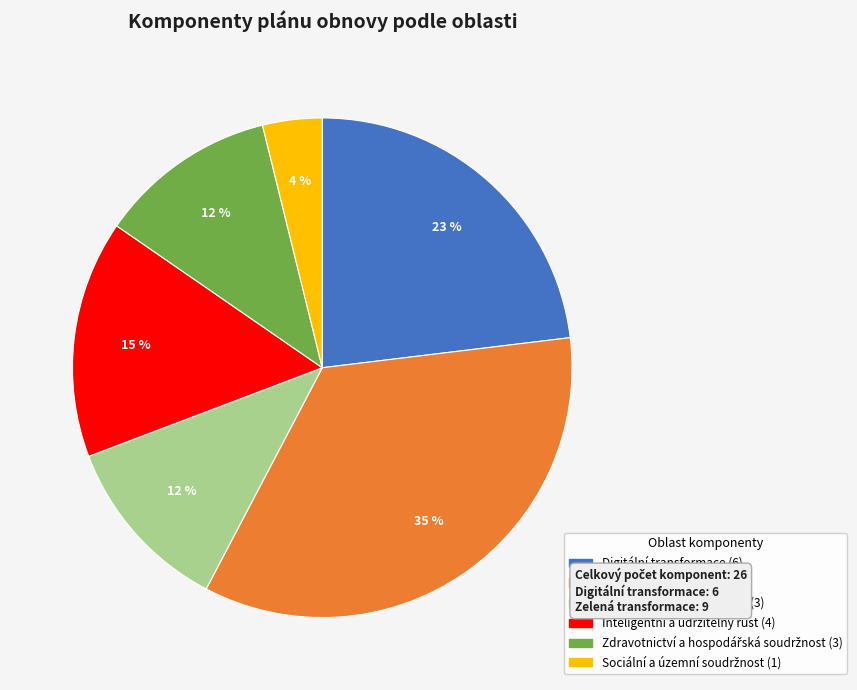

Is it true that Digitální transformace is 23% of the pie?

True